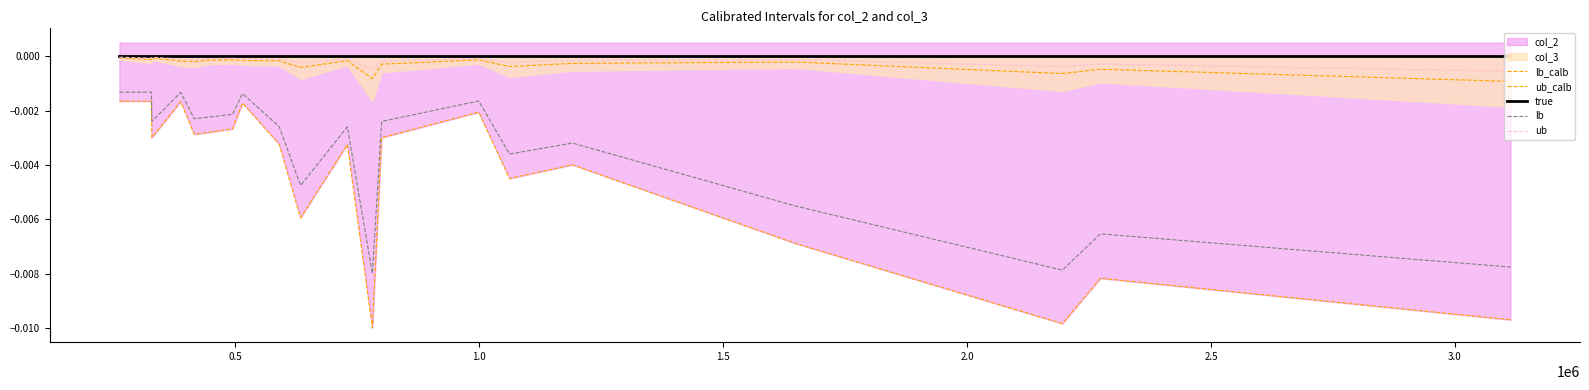

Count the number of categories in the chart.

20